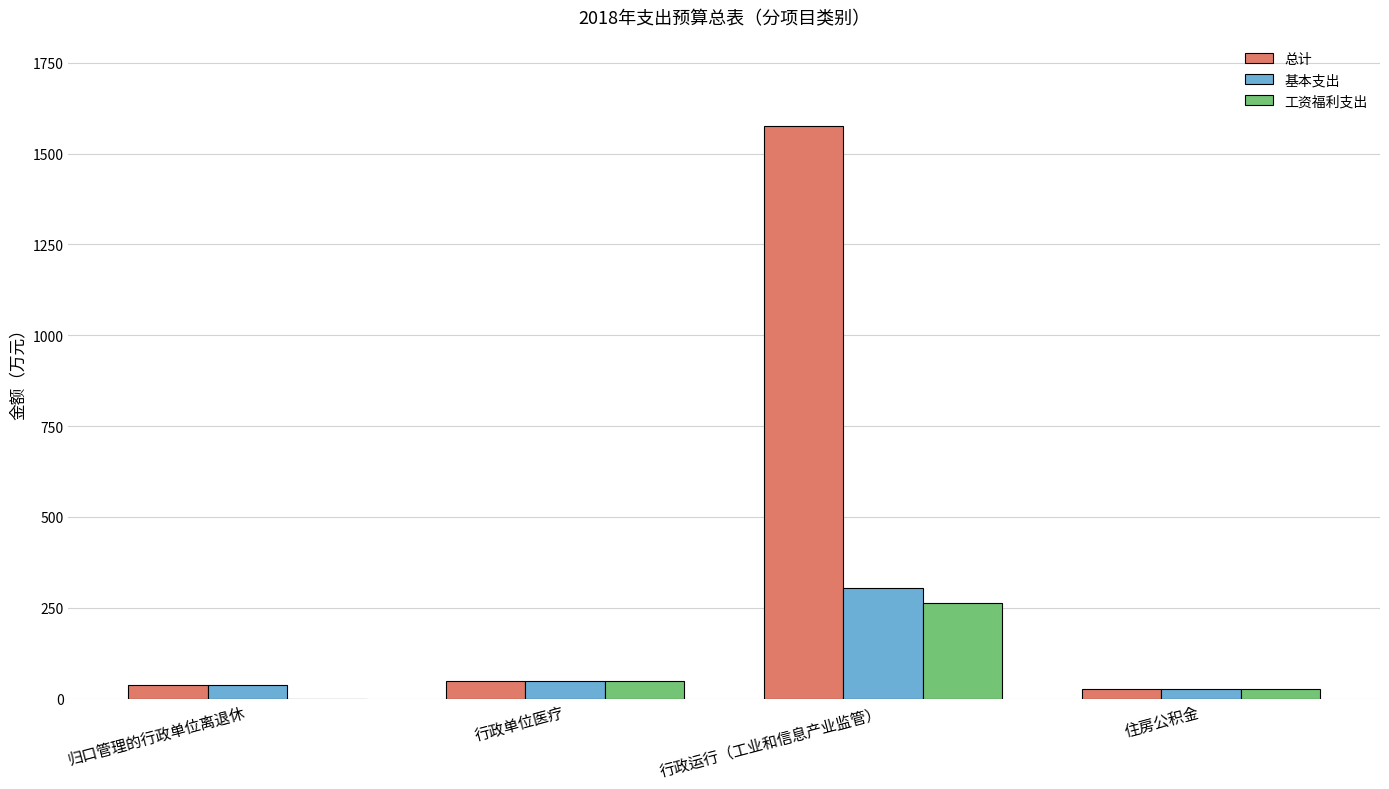

Is the value of 工资福利支出 at 行政单位医疗 greater than the value of 基本支出 at 住房公积金?

Yes